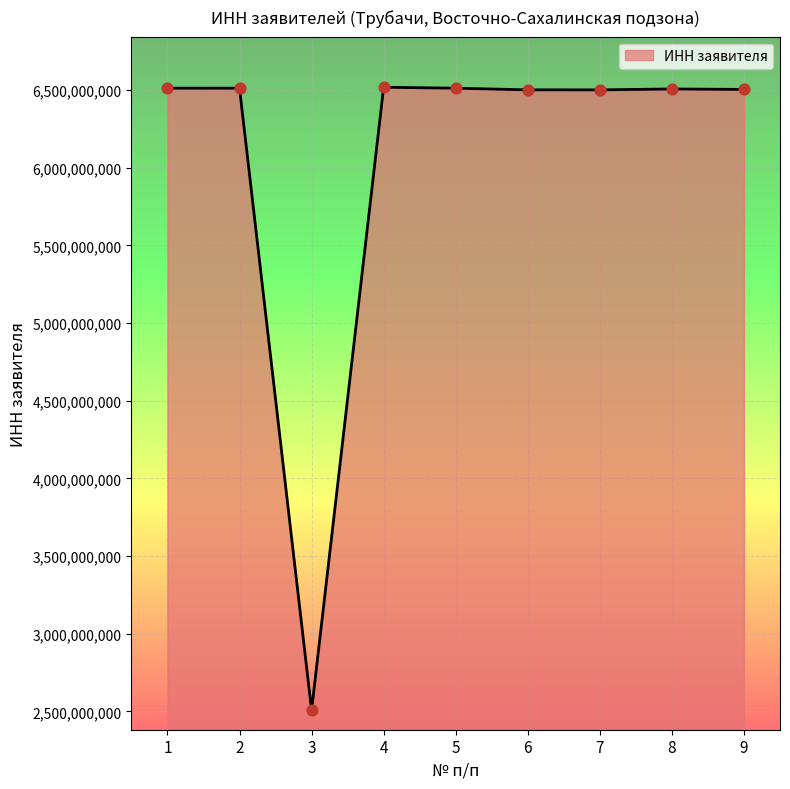

What is the ratio of the value at 6 to the value at 3?

2.6